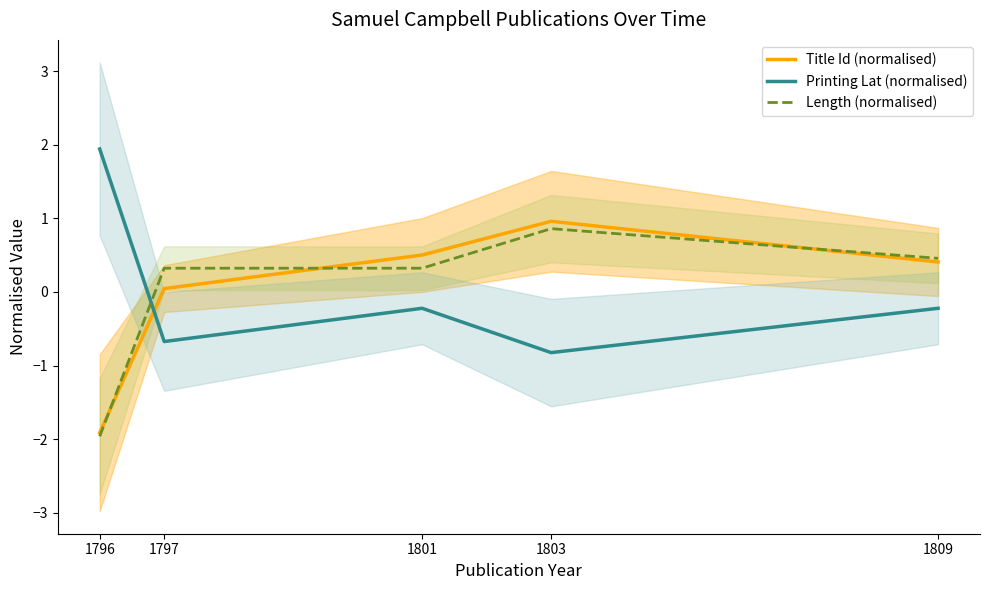

Which series has the widest spread of values?

Title Id (normalised)